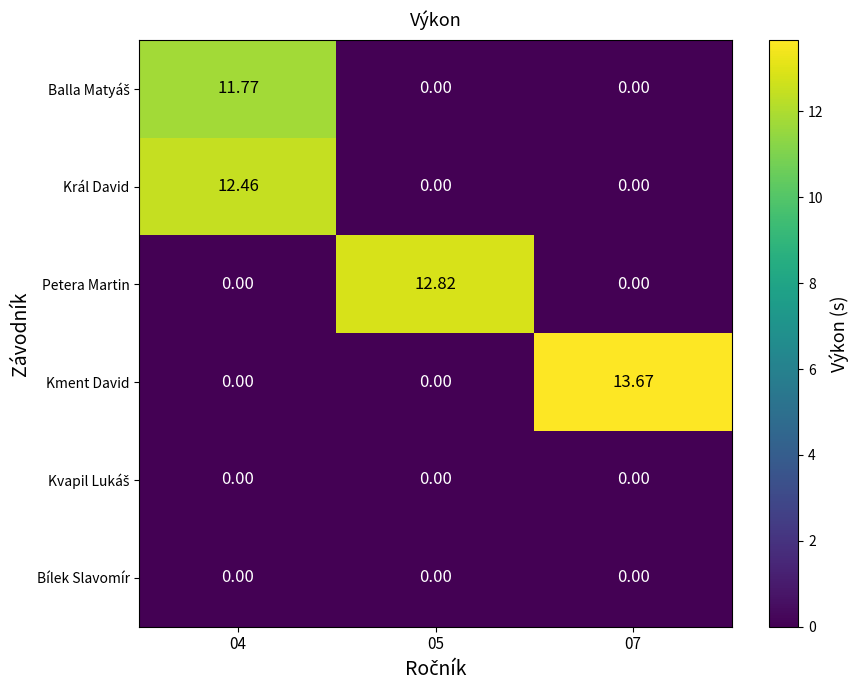

Between 04 and 05, which series saw the biggest shift?

Petera Martin